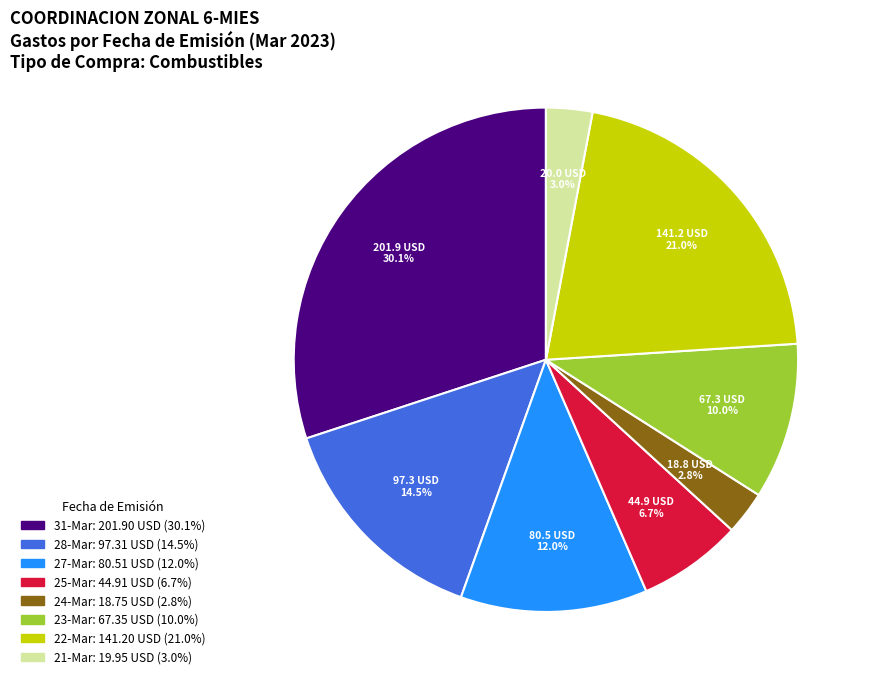

Is there a majority slice in this chart?

No